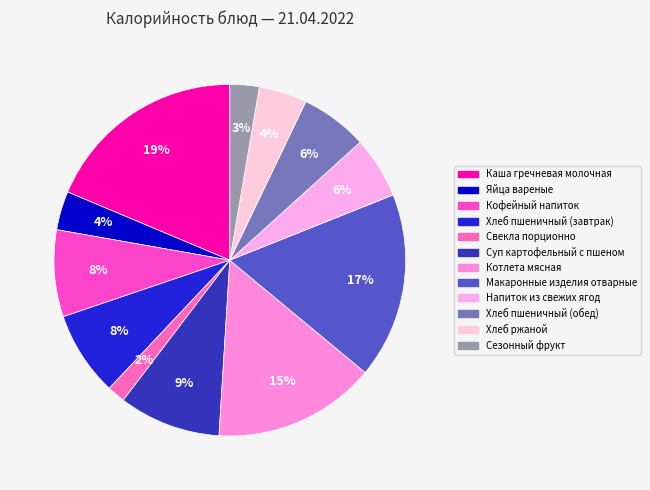

To the nearest percent, what is the difference between the Свекла порционно and Макаронные изделия отварные slice percentages?

15%